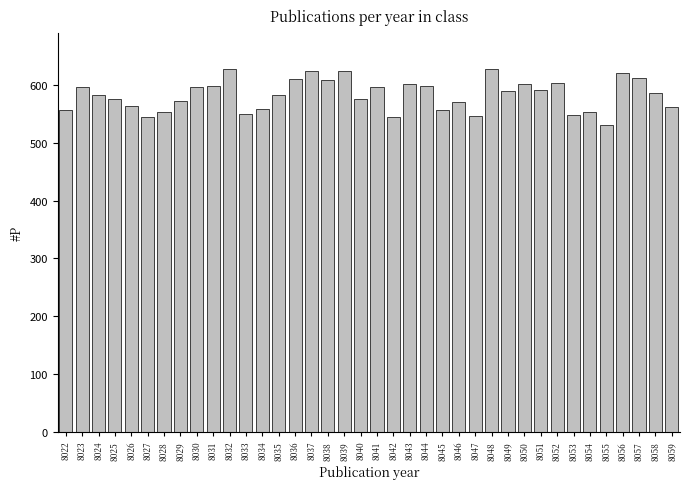

At which label does the data first exceed 587?

8023